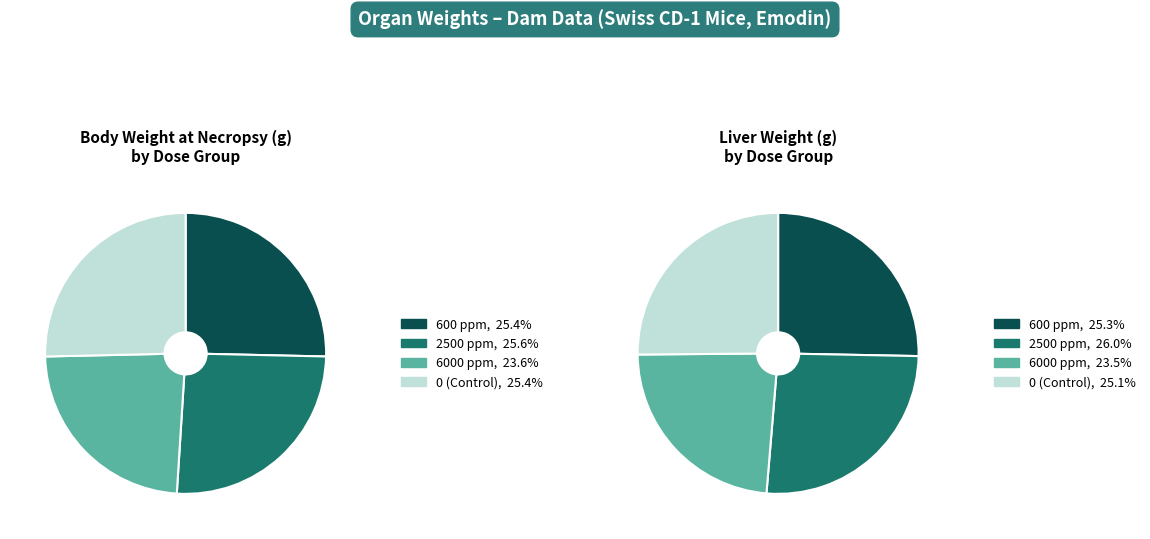

To the nearest percent, what is the difference between the 600 ppm and 2500 ppm slice percentages?

1%